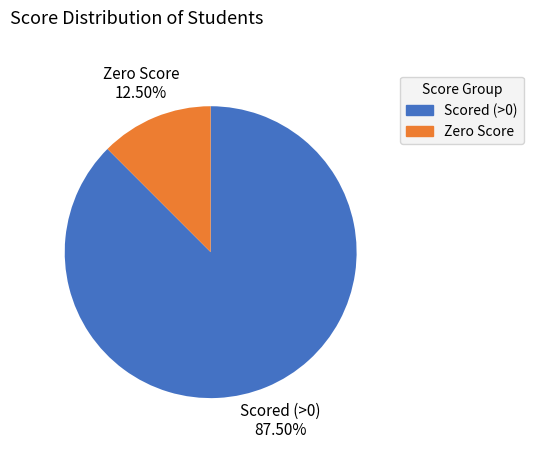

Is there any slice that represents more than half of the pie?

Yes